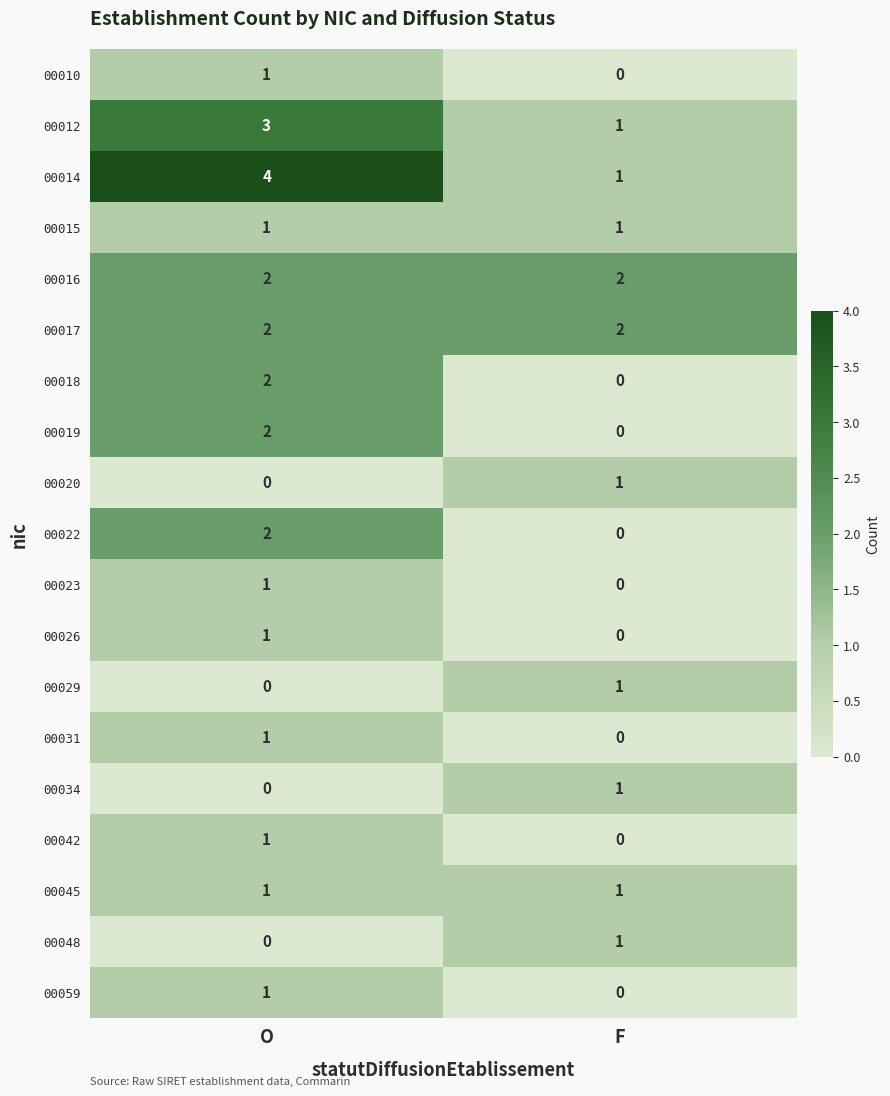

What is the sum of all 00016 values?

4